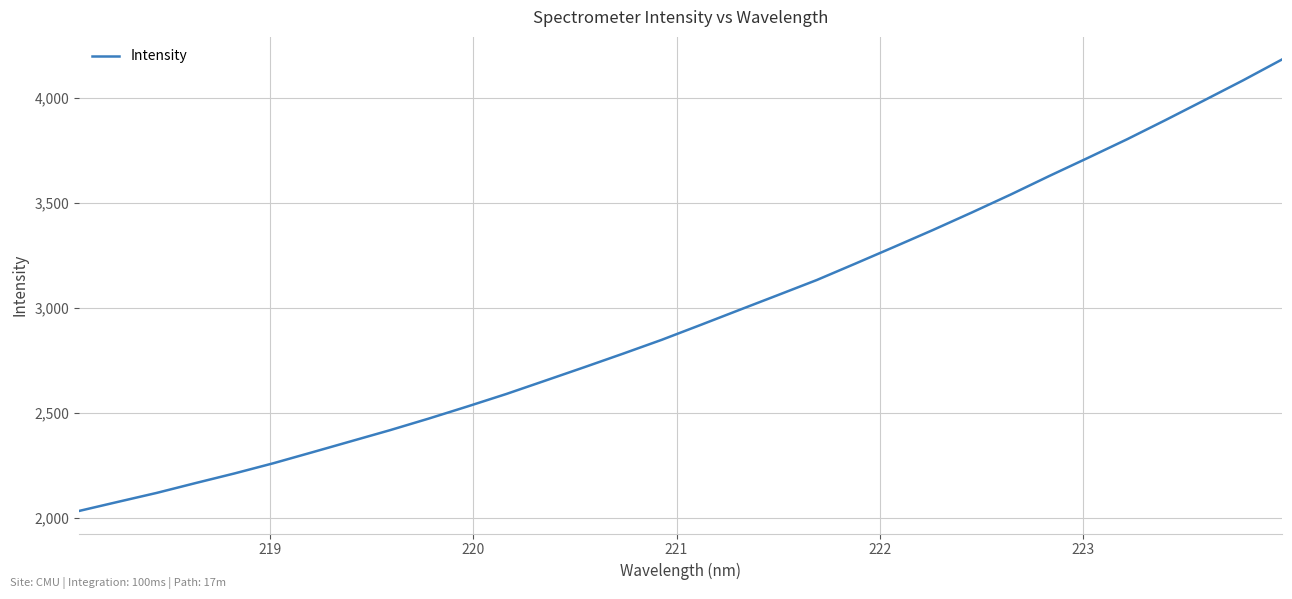

What is the difference between the maximum and minimum values?

2148.5